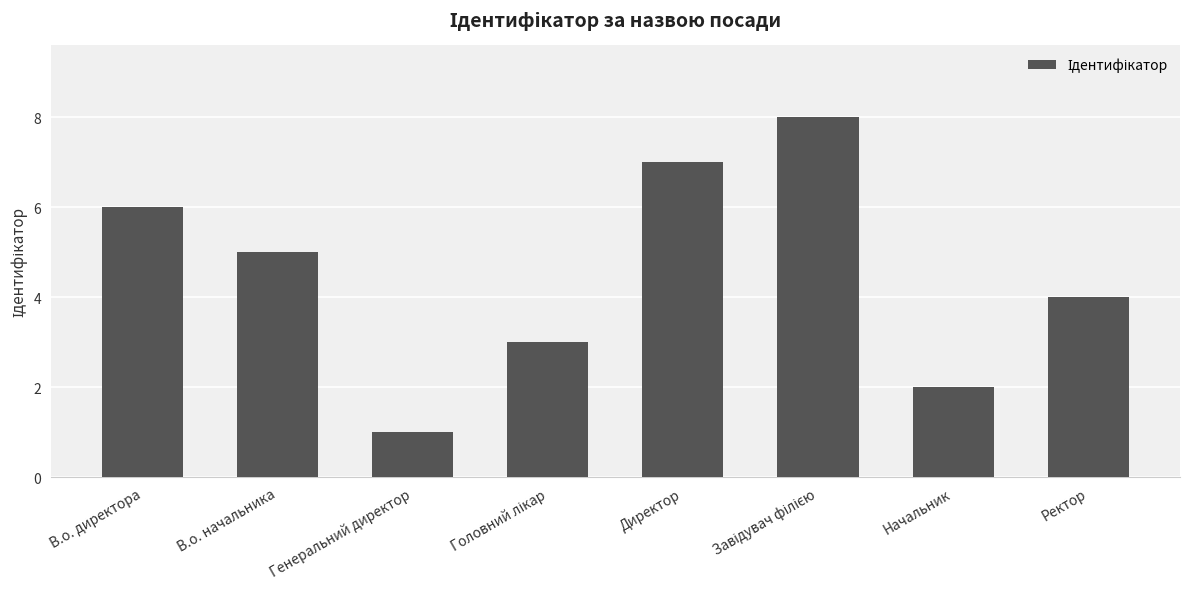

The chart shows a value of 4 at Ректор. True or false?

True